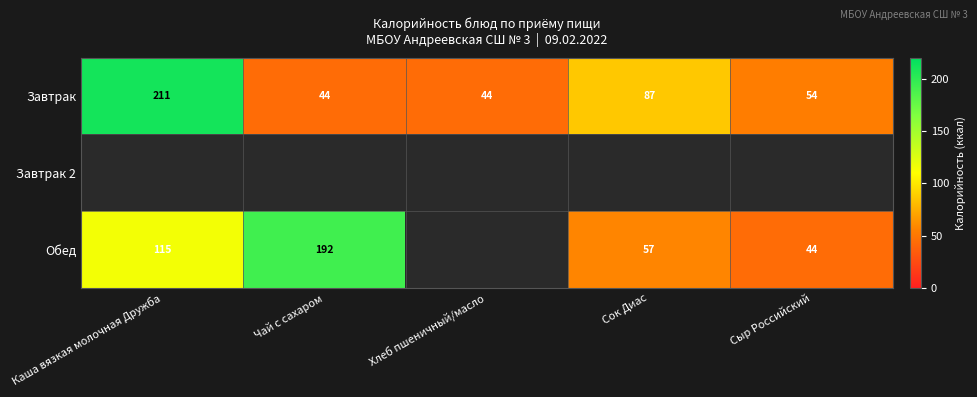

At which label does Завтрак reach its peak?

Каша вязкая молочная Дружба